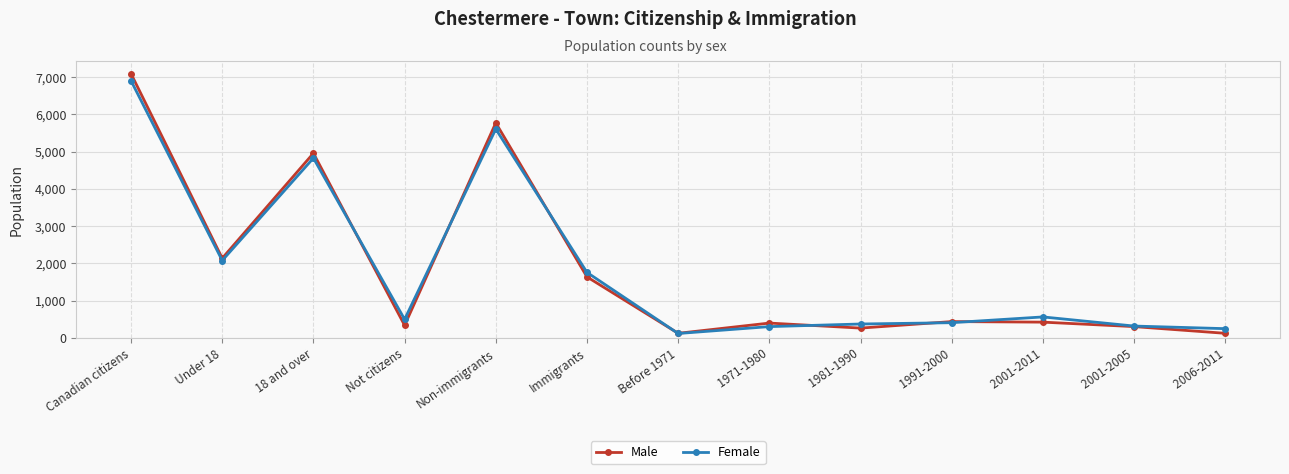

True or false: Male has a value of 1285 at Non-immigrants.

False